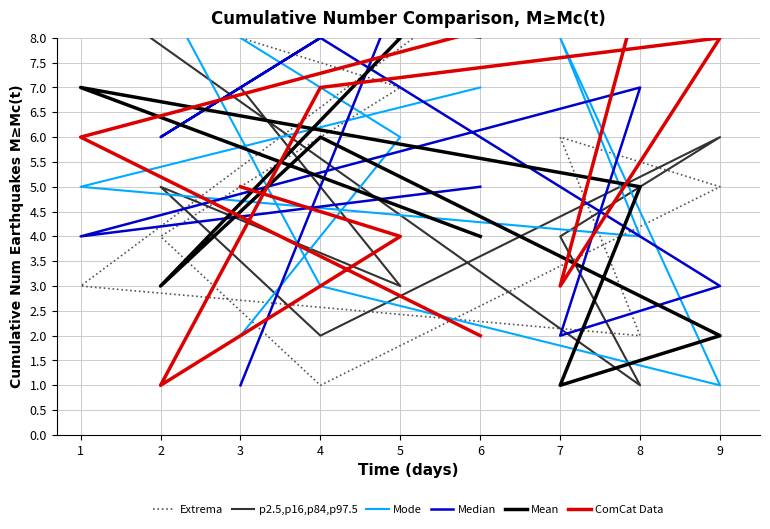

List the series in order of their peak value, highest first.

Extrema, p2.5,p16,p84,p97.5, Mode, Median, Mean, ComCat Data